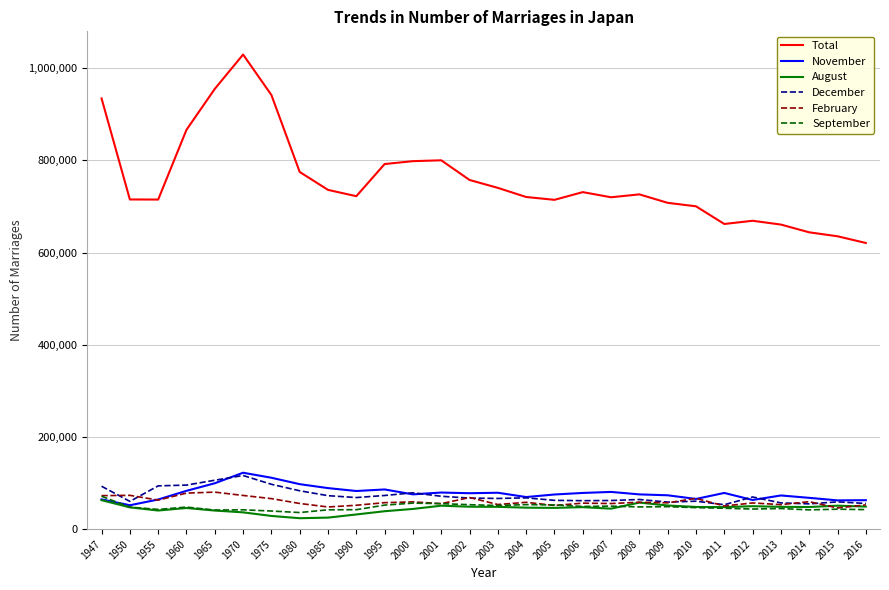

In August, how many points are lower than both neighbors (excluding endpoints)?

6